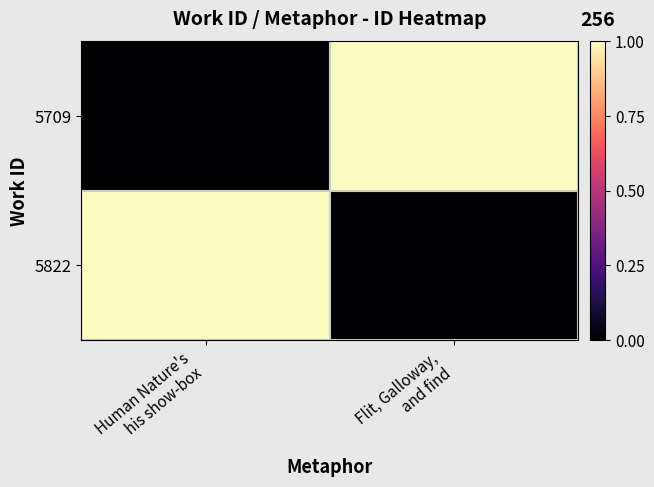

At which category is the sum across all series the highest?

Human Nature's
his show-box